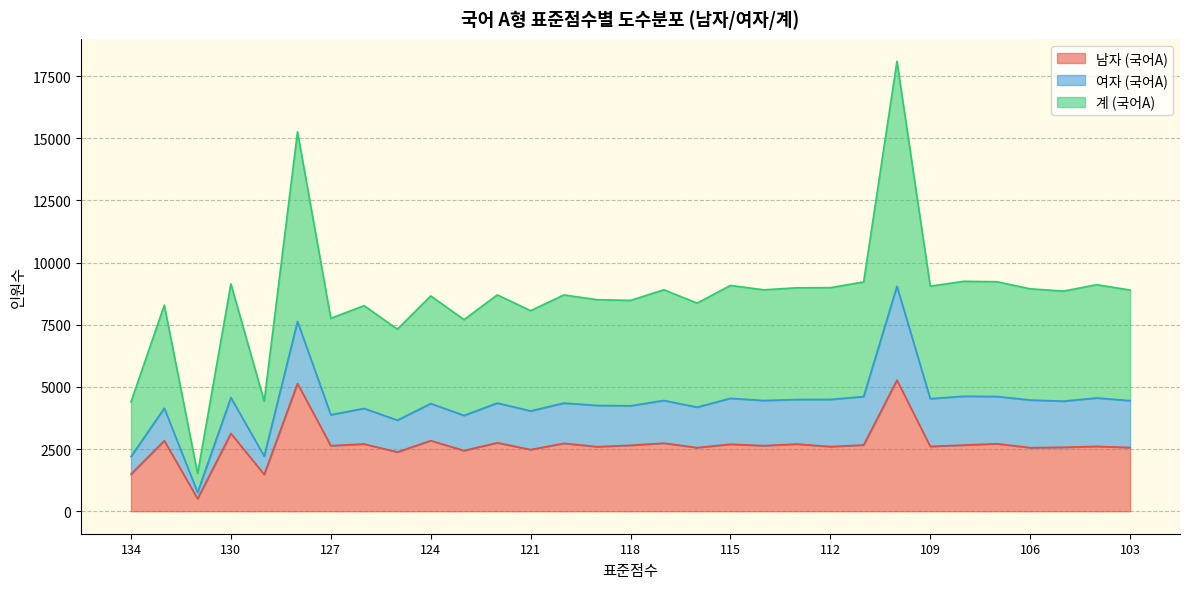

What is the highest value of the 남자 (국어A) series?

5273